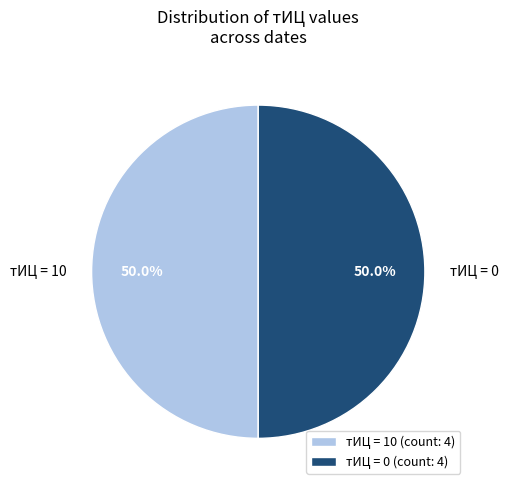

How many slices are in this pie chart?

2